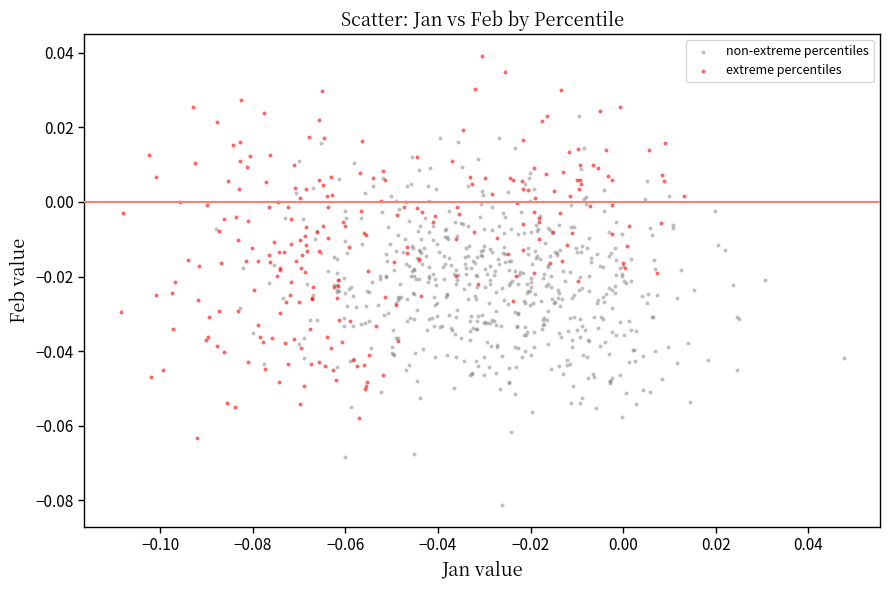

Which series contains the lowest Y value?

non-extreme percentiles